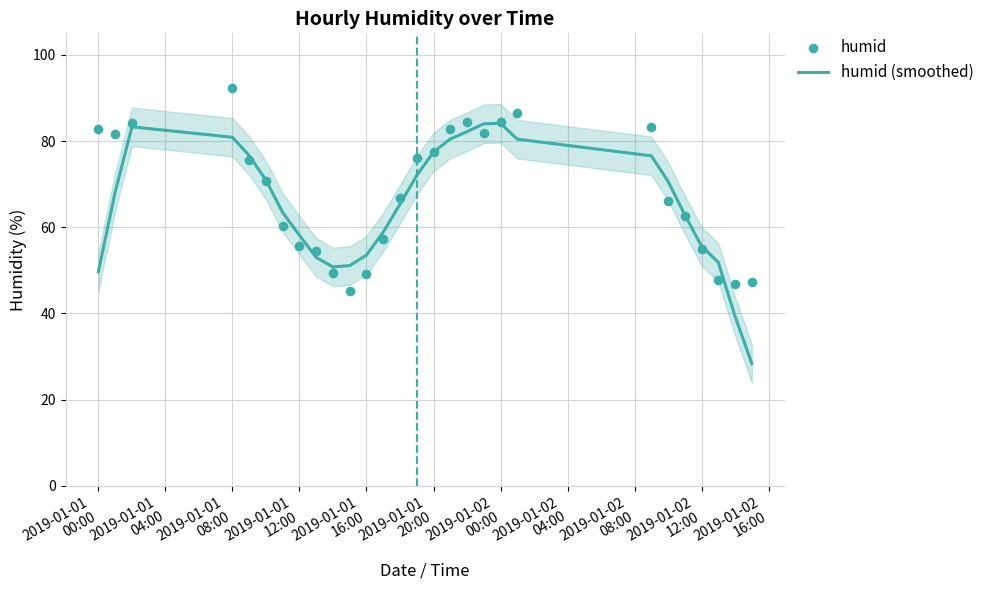

At how many categories does at least one series exceed 79?

10